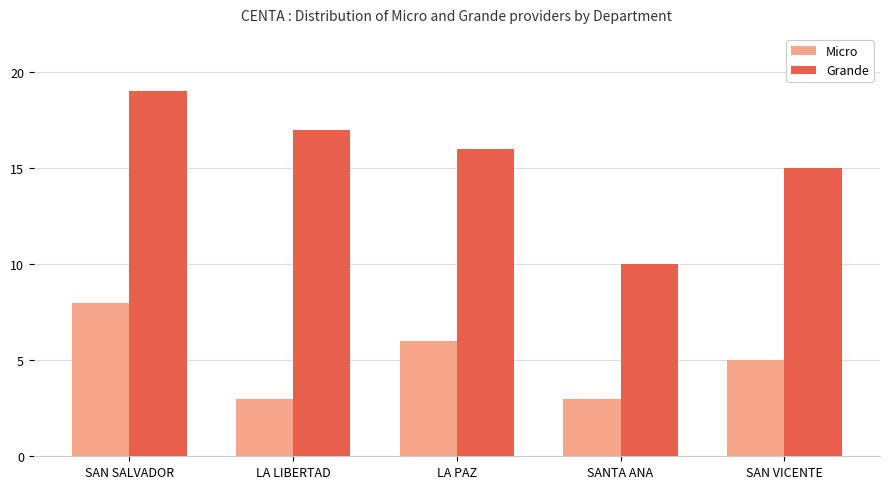

What is the sum of all Micro values?

25